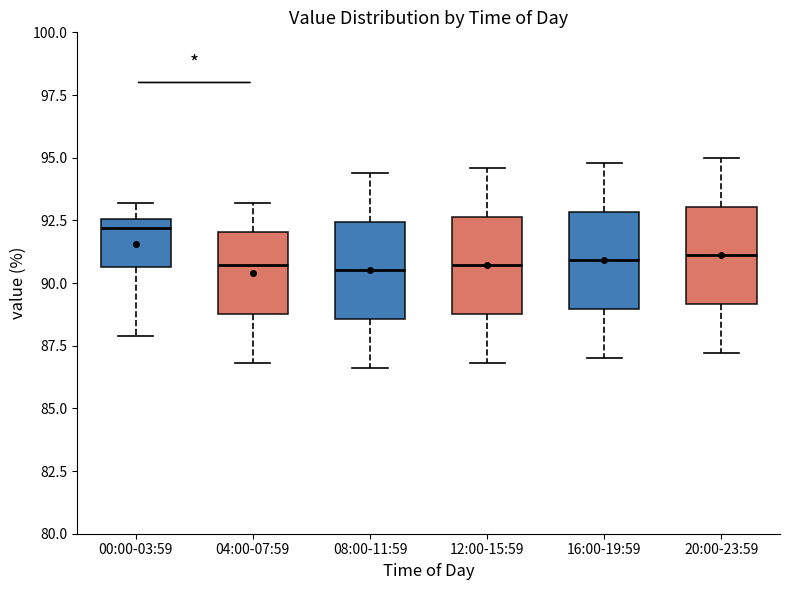

Reading left to right, read every box against the y-axis: the position of its median line, the range the box covers, and the ends of its whiskers. The values are not printed on the chart, so give them approximately, as read against the axis.

00:00-03:59: median 92.0, box 90.5 to 92.5, whiskers 88.0 to 93.0
04:00-07:59: median 90.5, box 89.0 to 92.0, whiskers 87.0 to 93.0
08:00-11:59: median 90.5, box 88.5 to 92.5, whiskers 86.5 to 94.5
12:00-15:59: median 90.5, box 89.0 to 92.5, whiskers 87.0 to 94.5
16:00-19:59: median 91.0, box 89.0 to 93.0, whiskers 87.0 to 95.0
20:00-23:59: median 91.0, box 89.0 to 93.0, whiskers 87.0 to 95.0